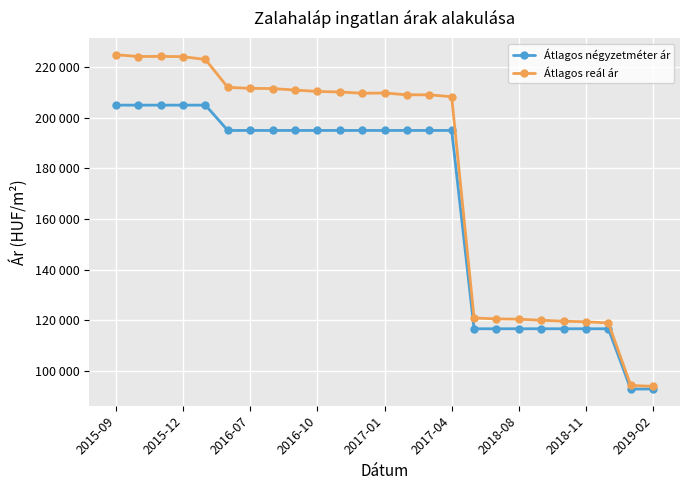

Reading left to right, transcribe all the data shown in this chart.

Átlagos négyzetméter ár: 205000	205000	205000	205000	205000	195000	195000	195000	195000	195000	195000	195000	195000	195000	195000	195000	116666	116666	116666	116666	116666	116666	116666	92857	92857
Átlagos reál ár: 224926	224203	224258	224148	223045	212009	211645	211541	210972	210406	210201	209690	209792	209080	209080	208323	120929	120562	120450	120030	119640	119419	118951	94285	93897